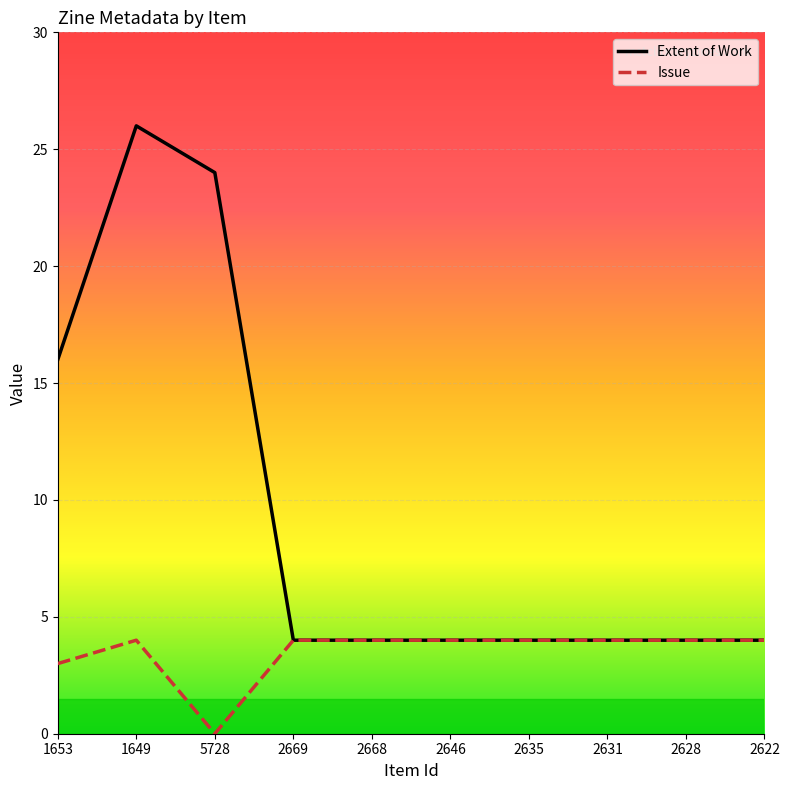

At 5728, list the series in order from smallest to largest.

Issue, Extent of Work